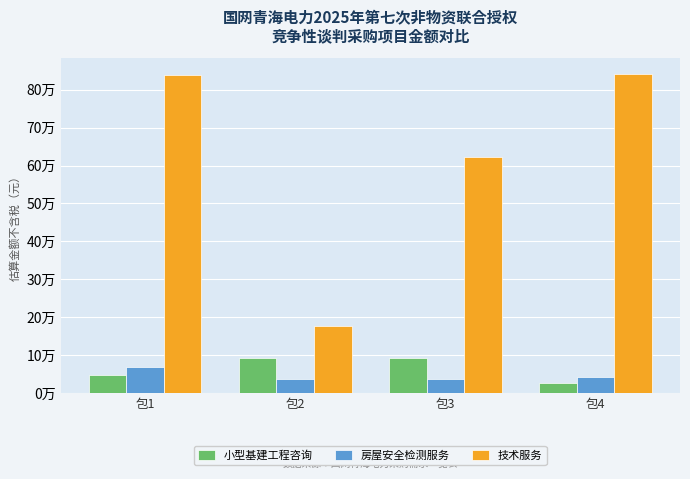

True or false: 小型基建工程咨询 has a value of 13098.0 at 包4.

False